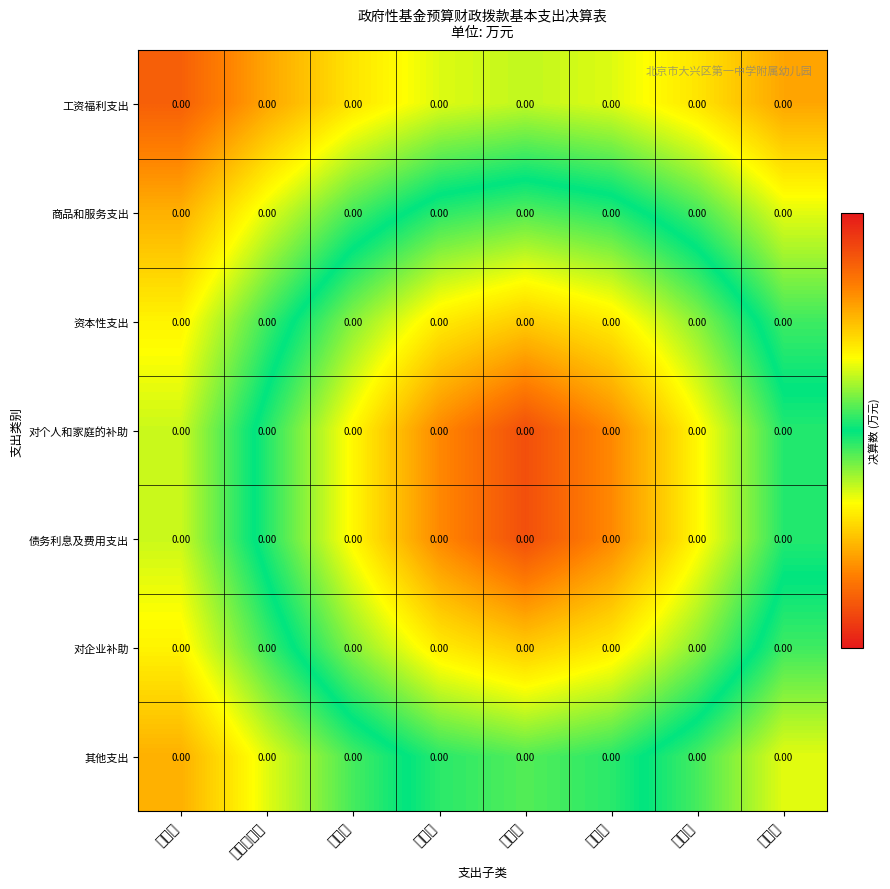

List the labels in order of 工资福利支出 value, smallest first.

养老类, 福利类, 医疗类, 奖金类, 住房类, 津贴补贴类, 其他类, 基本类